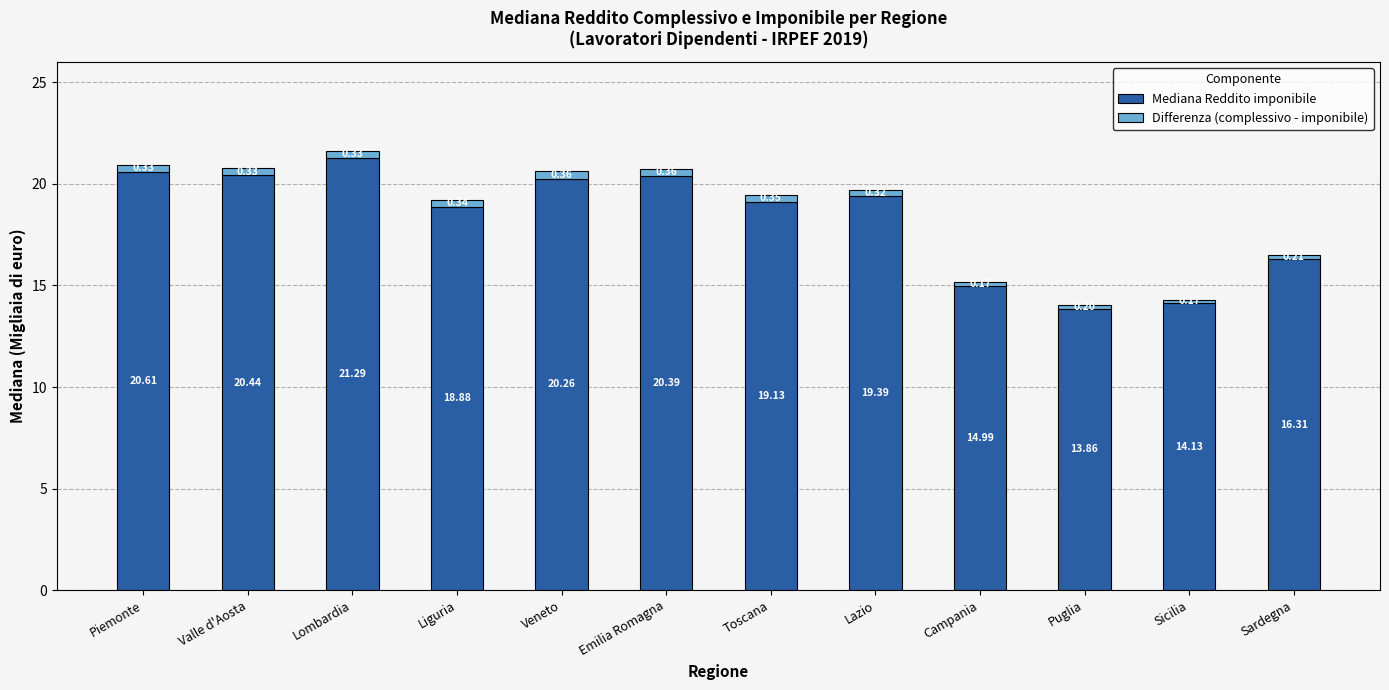

At which category is the sum across all series the highest?

Lombardia